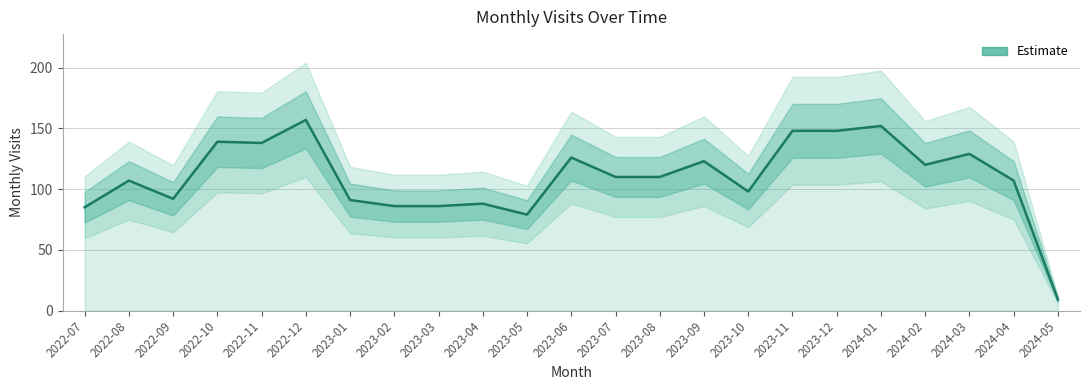

How many lines are shown in the chart?

1